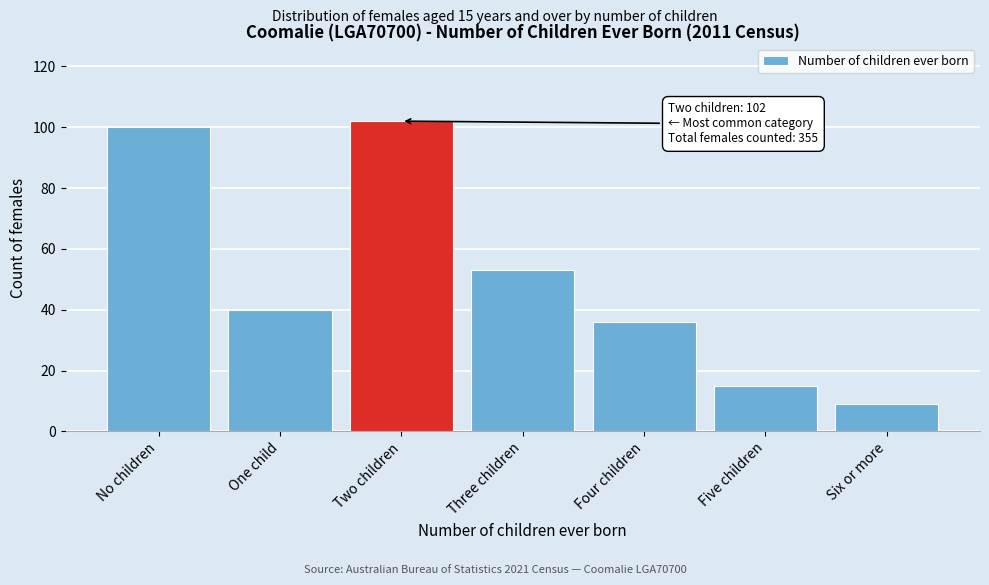

Reading left to right, what are all the values shown in this chart?

100	40	102	53	36	15	9